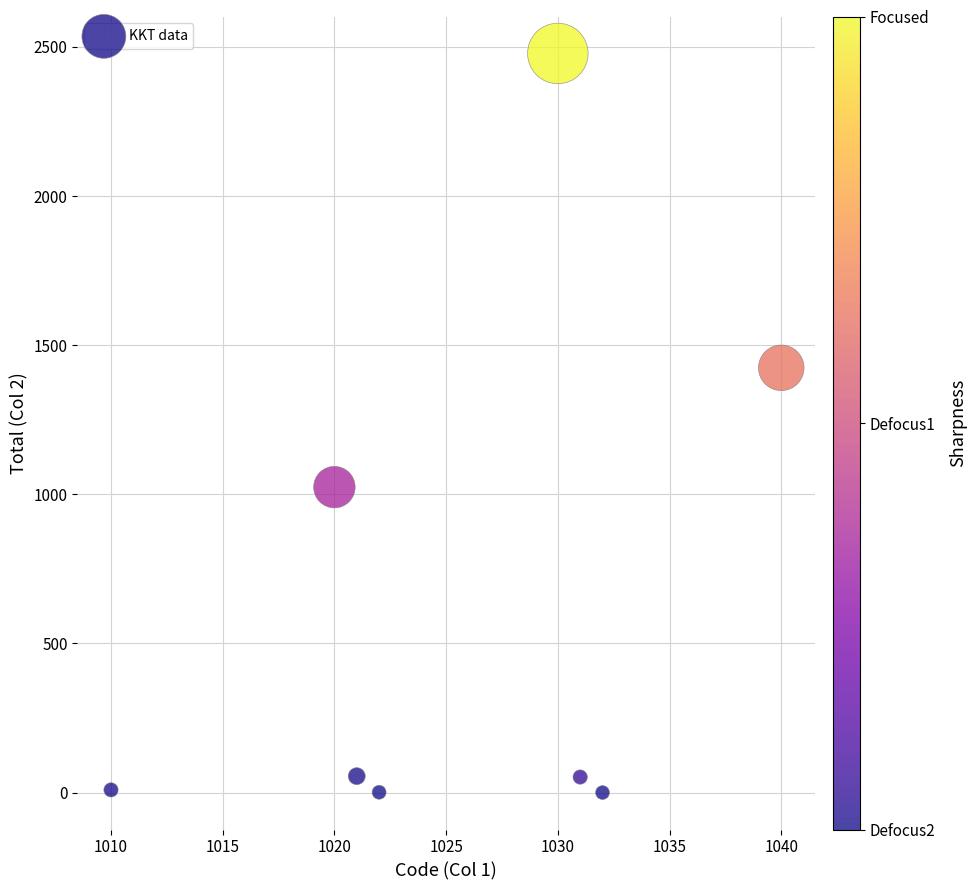

What Y value in the scatter plot is closest to 1239?

1424